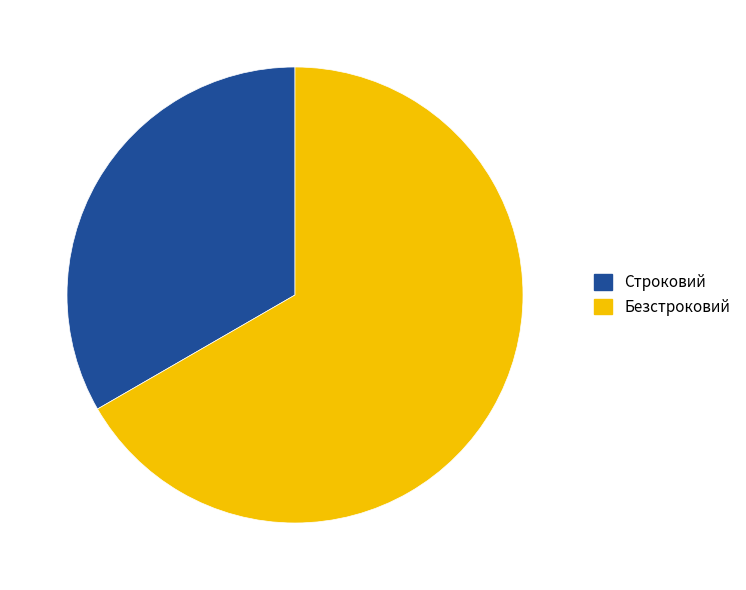

Rank the categories by value from highest to lowest.

Безстроковий, Строковий